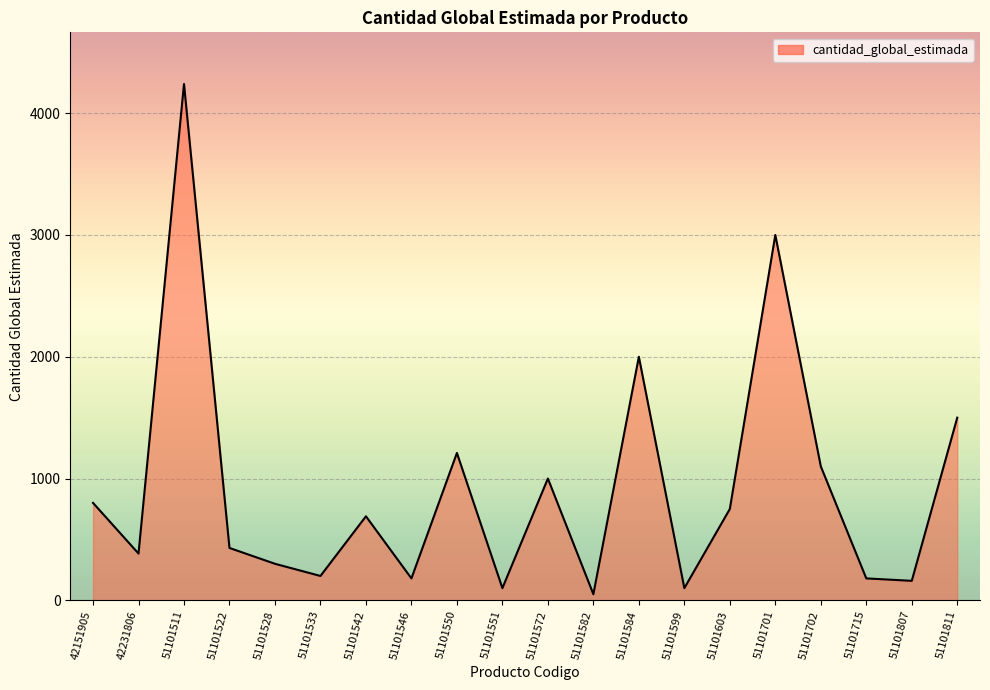

Where is the first local minimum?

42231806